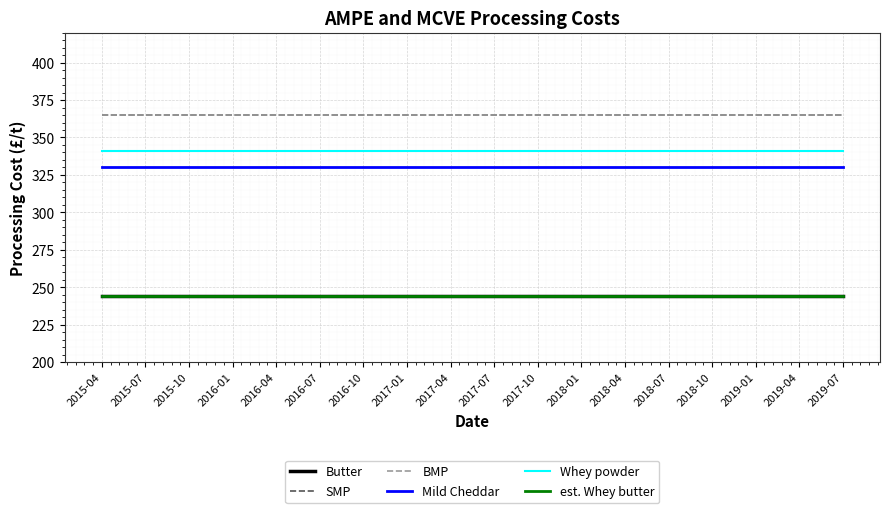

What value does the SMP series have at 2015-04?

365